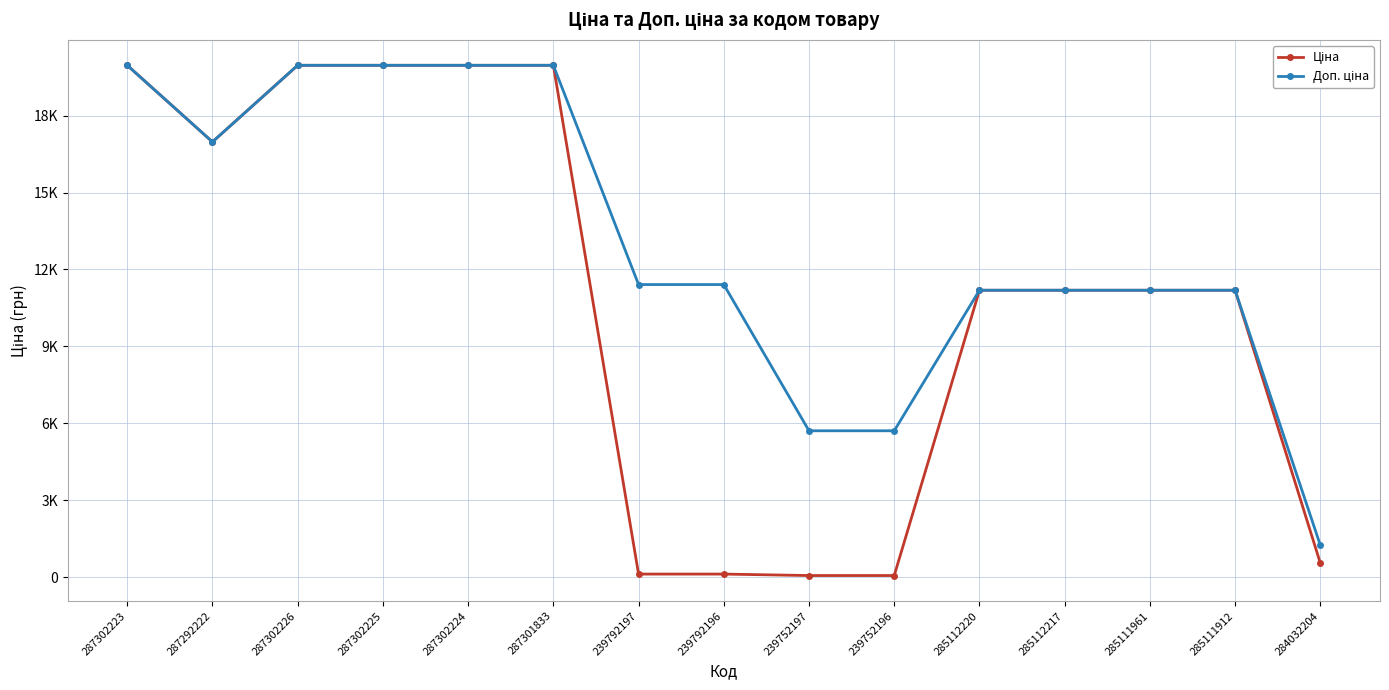

Does the chart have visible grid lines?

Yes